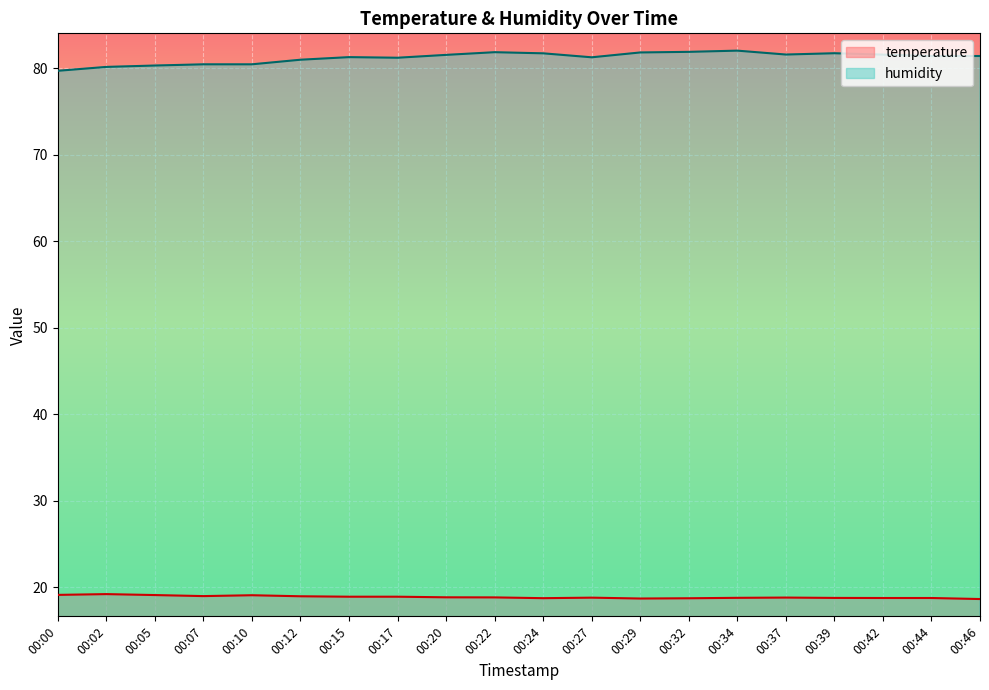

True or false: humidity and temperature cross at least once.

False